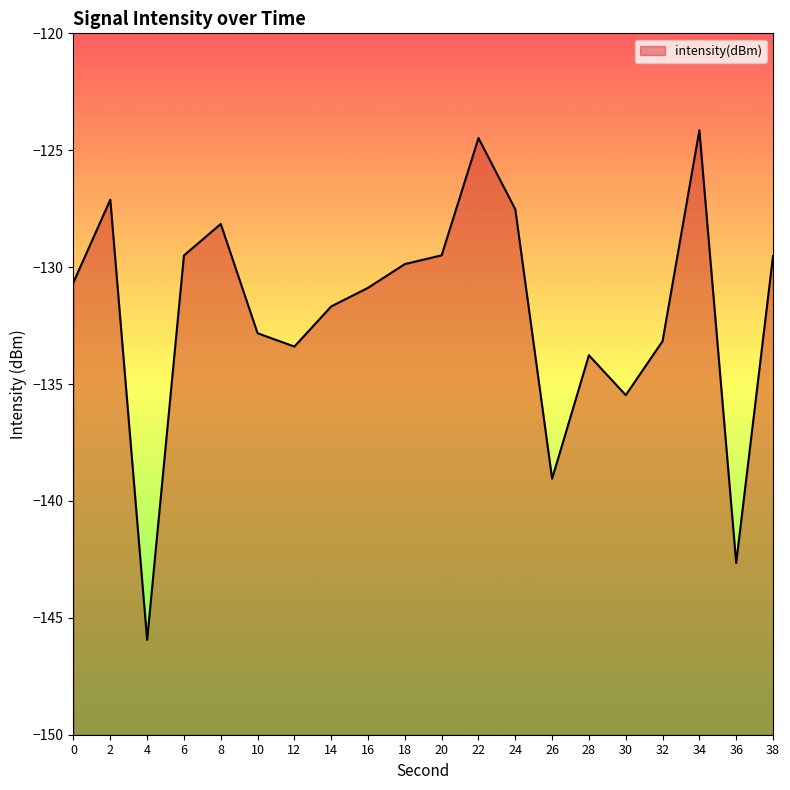

How many values are below -130?

11